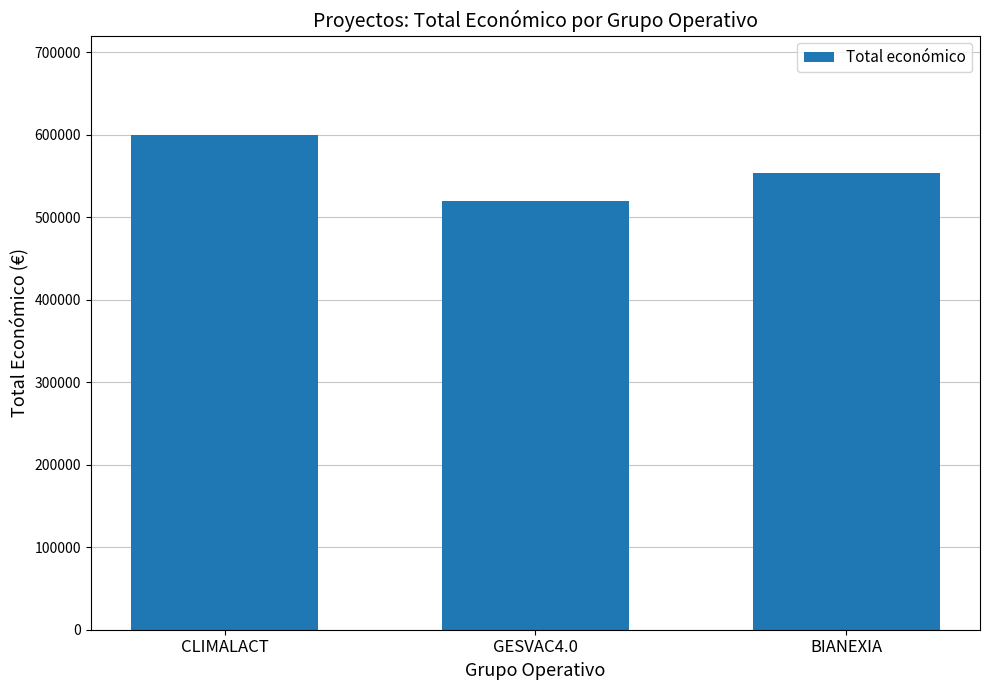

What is the difference between the second highest and minimum values?

33134